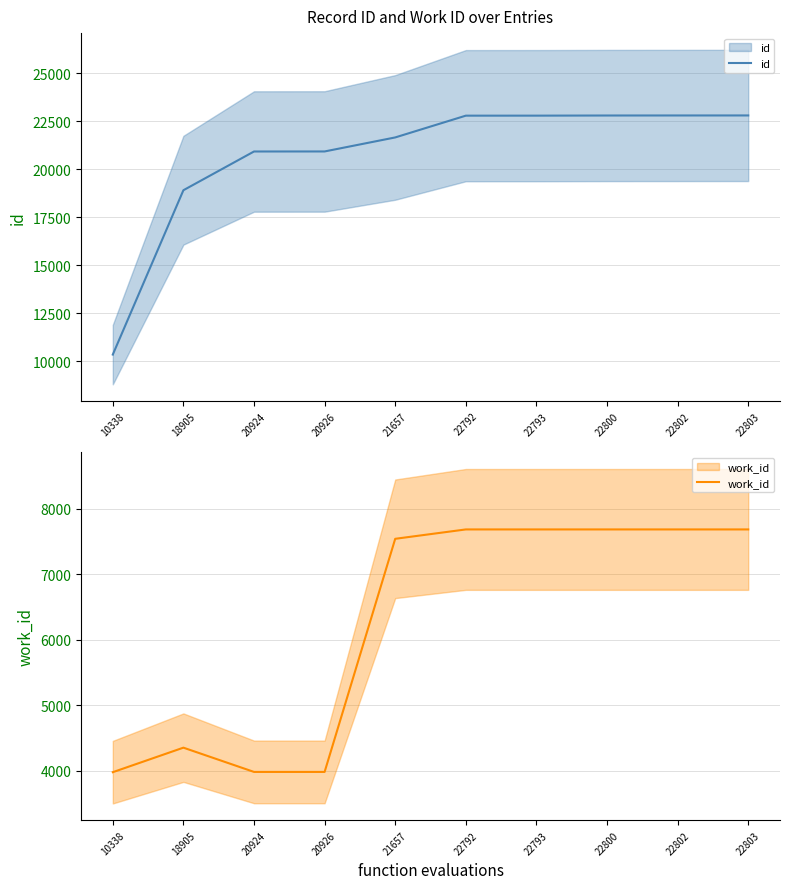

True or false: work_id has a value of 3983 at 20926.

True